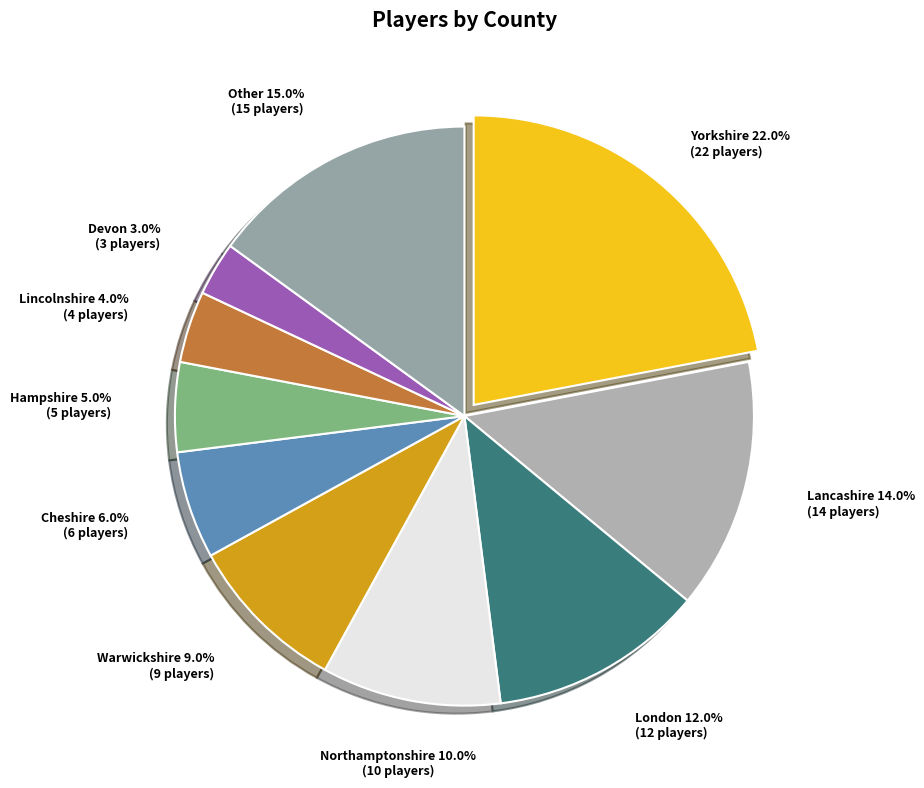

Rank the categories by value from lowest to highest.

Devon, Lincolnshire, Hampshire, Cheshire, Warwickshire, Northamptonshire, London, Lancashire, Other, Yorkshire